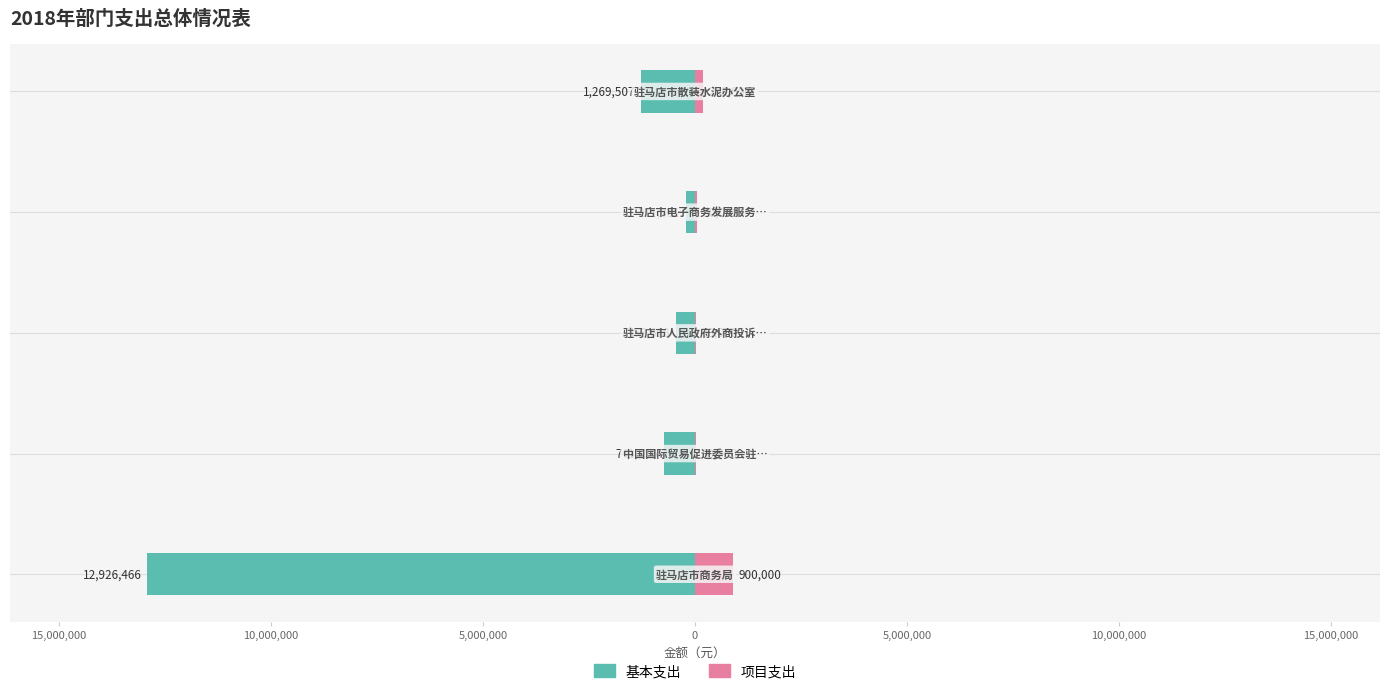

What is the highest value of the 项目支出 series?

900000